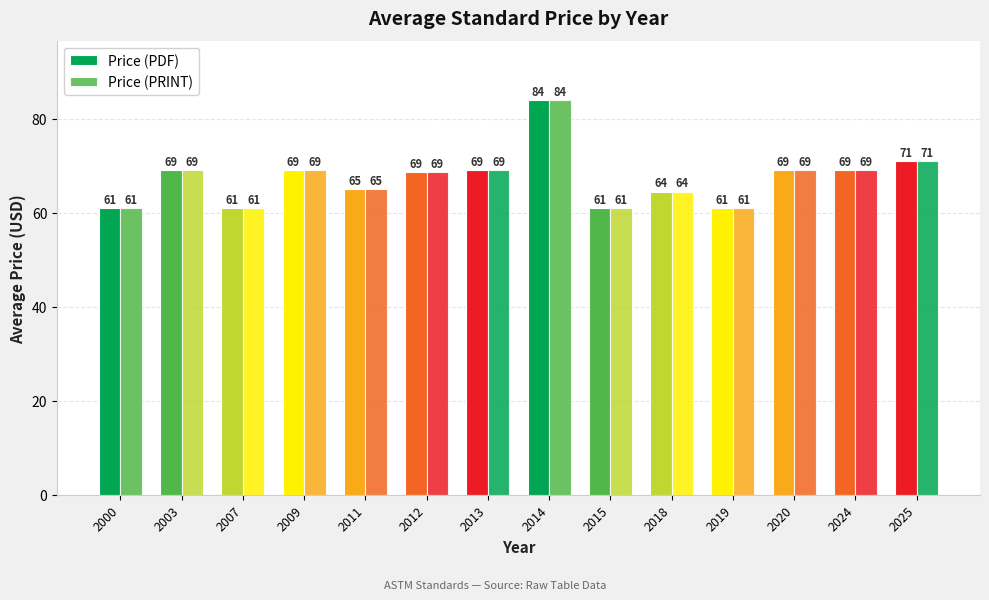

What is the average value of the Price (PDF) series?

67.3